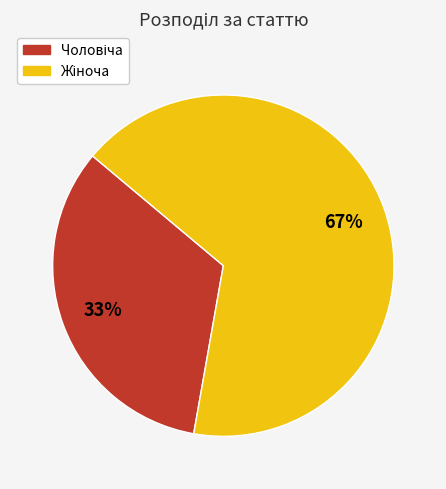

How many segments does this pie chart have?

2